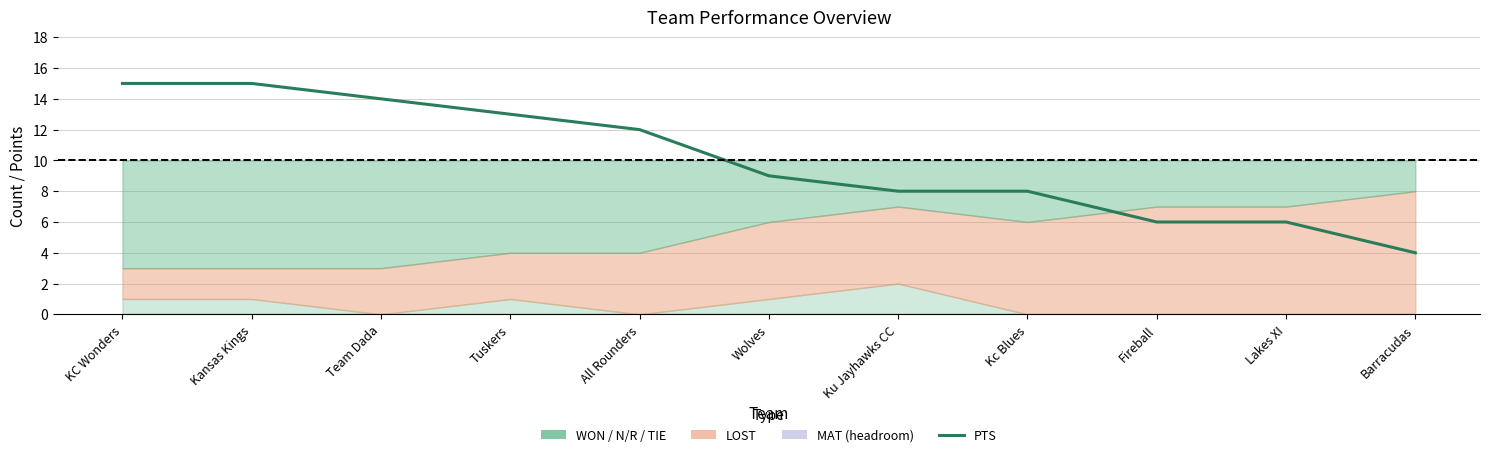

The chart shows a value of 6 at Fireball. True or false?

True